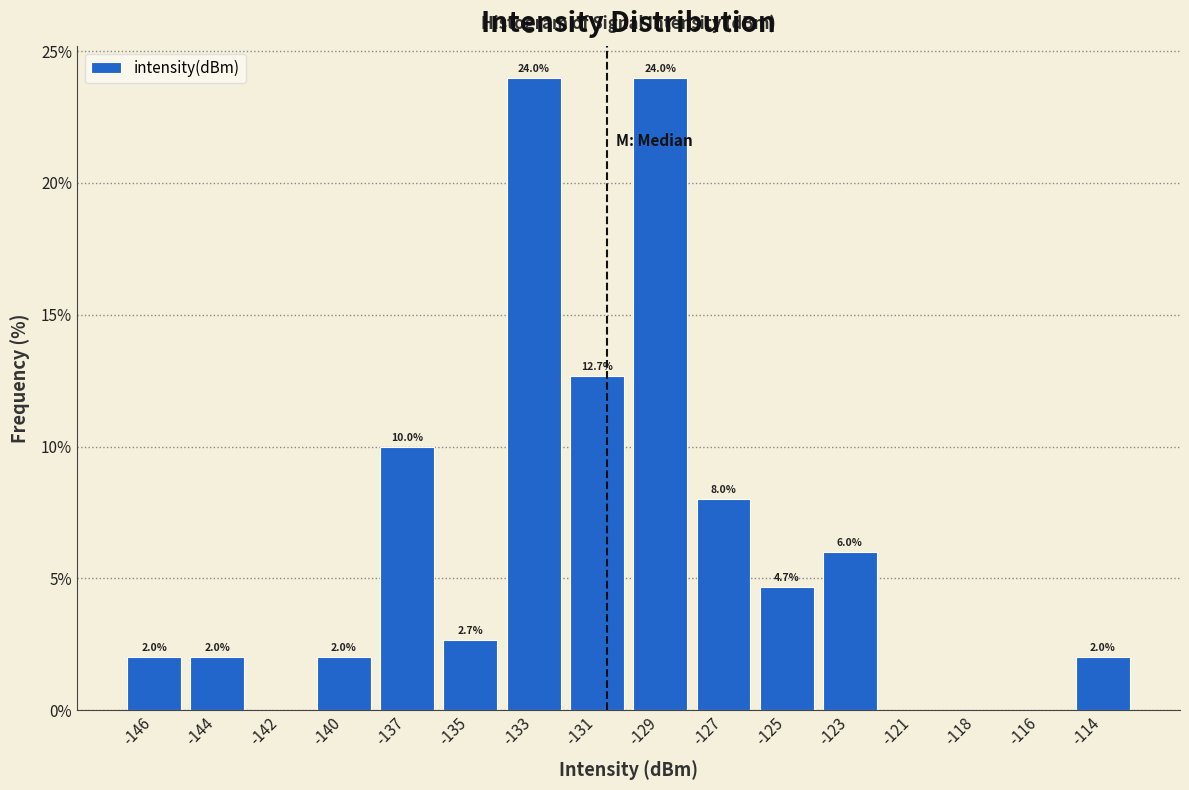

Reading left to right, list all the values displayed in this chart.

-146=2.0	-144=2.0	-142=0.0	-140=2.0	-137=10.0	-135=2.7	-133=24.0	-131=12.7	-129=24.0	-127=8.0	-125=4.7	-123=6.0	-121=0.0	-118=0.0	-116=0.0	-114=2.0